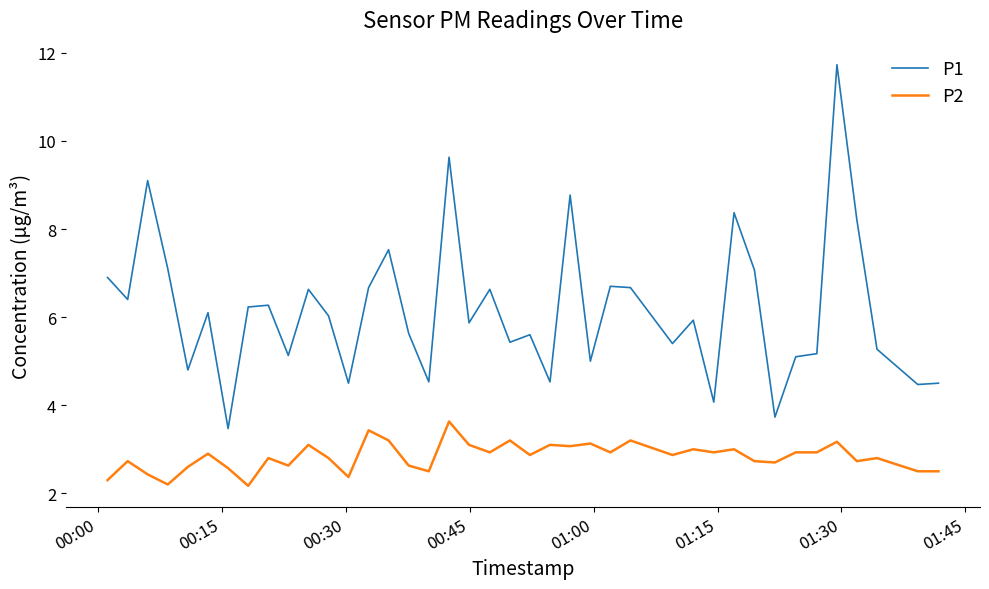

How many lines are shown in the chart?

2